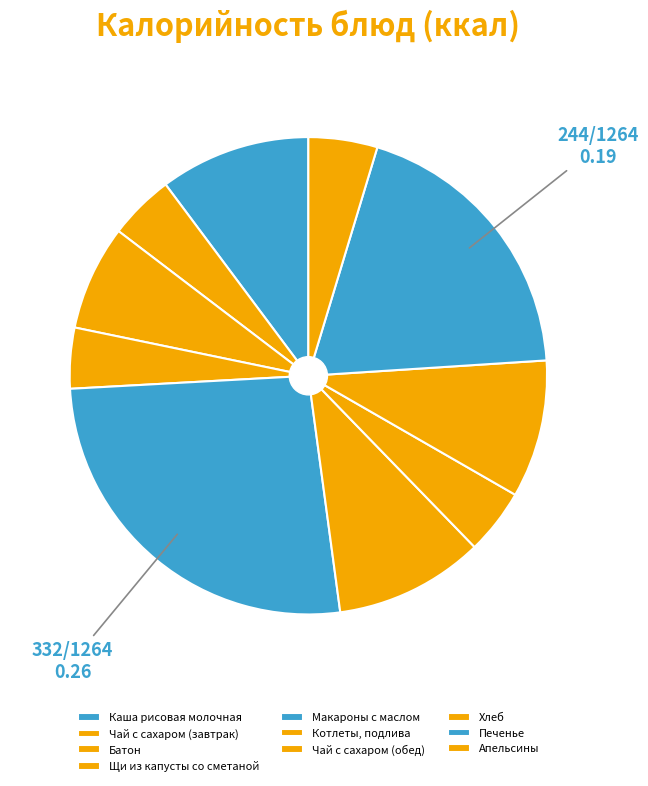

How many segments does this pie chart have?

10